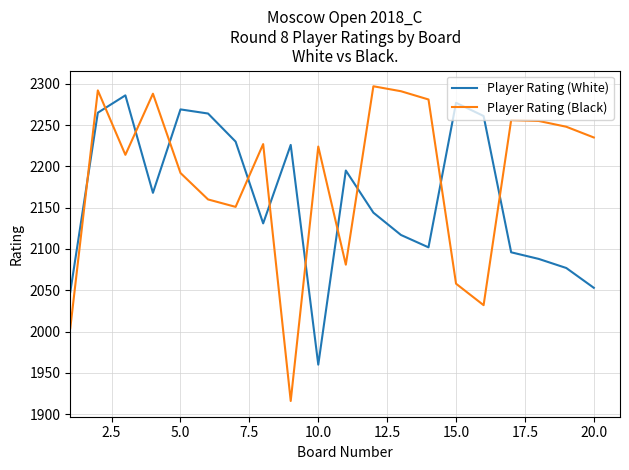

Which series has the largest total across all categories?

Player Rating (Black)